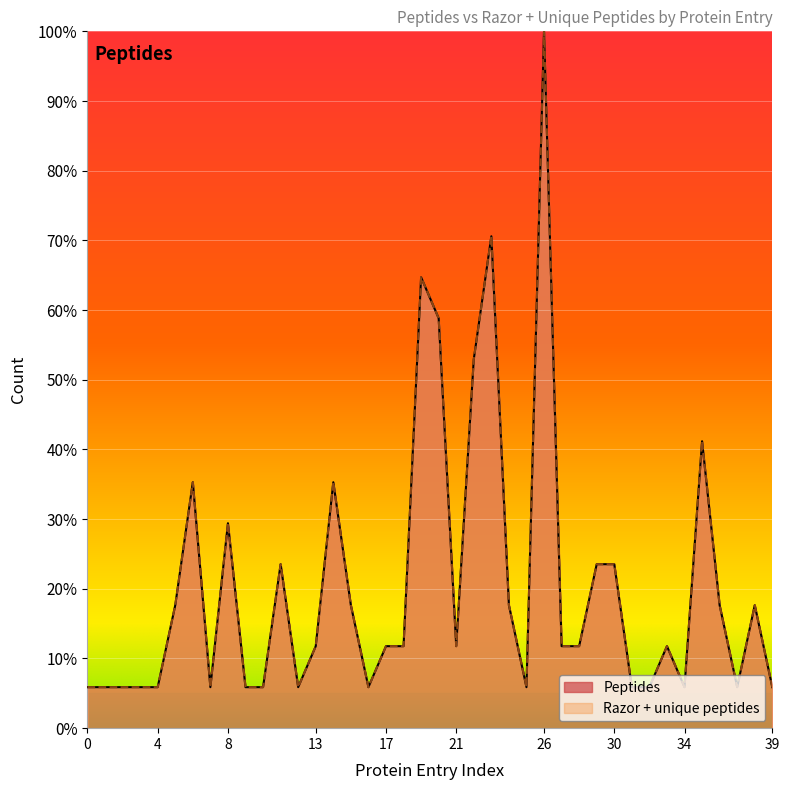

True or false: Peptides has more than 0 points higher than both neighbors.

True